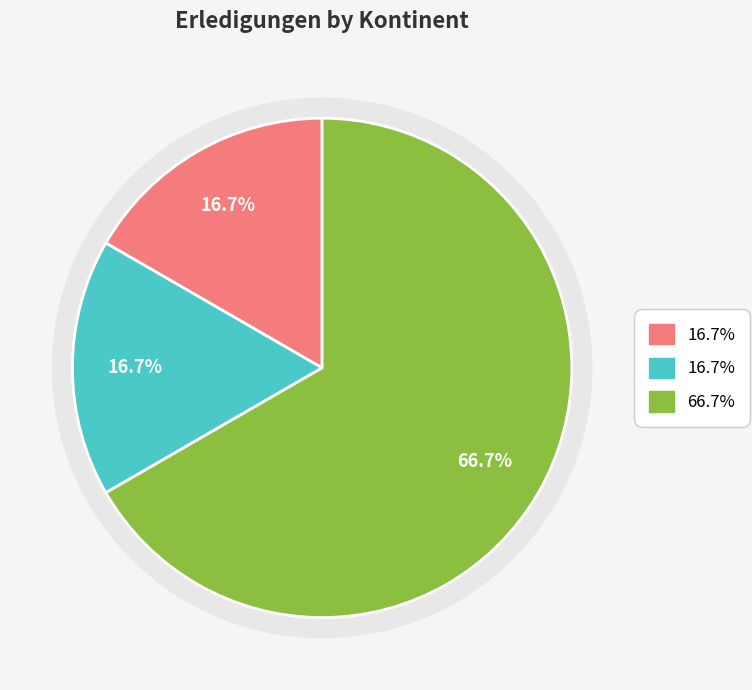

Do Europa and Afrika together represent more than half of the pie?

No